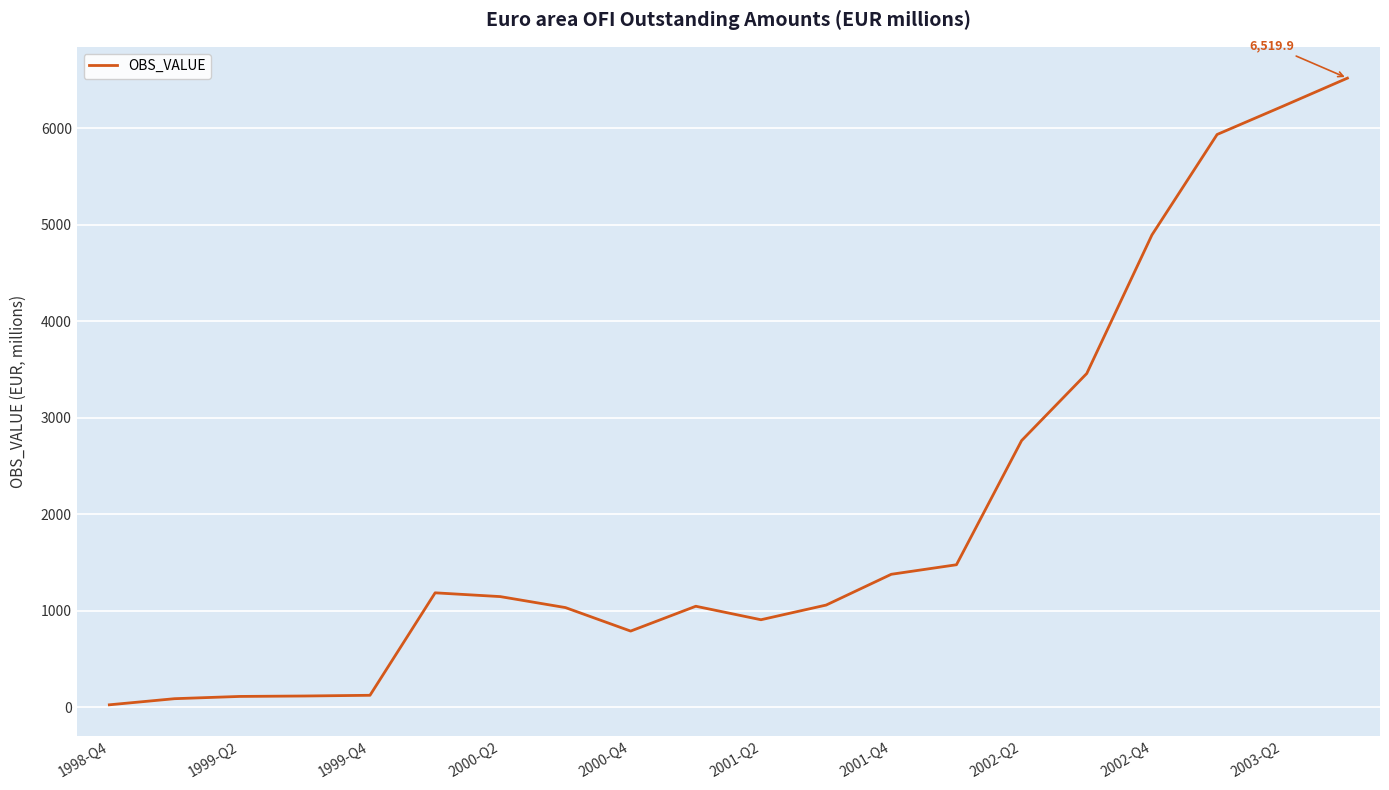

What is the greatest value displayed?

6519.9